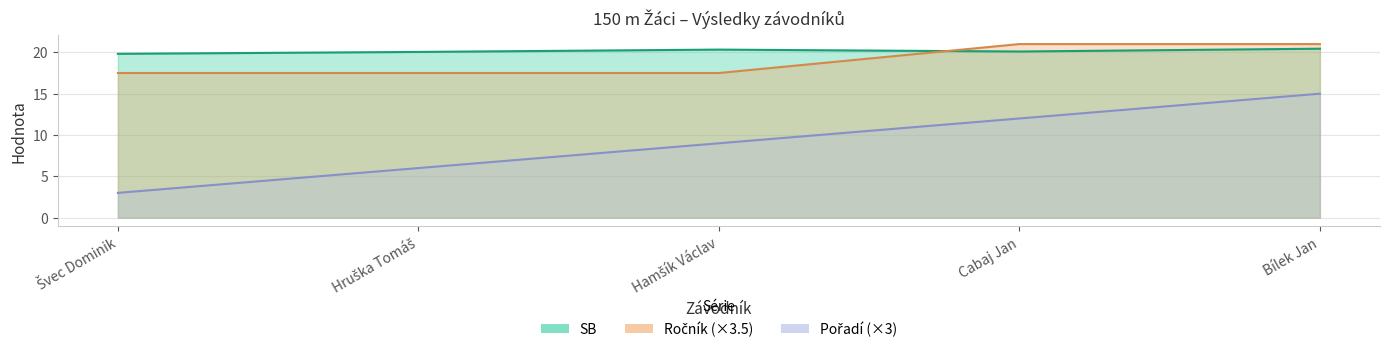

True or false: Pořadí and Ročník cross at least once.

False